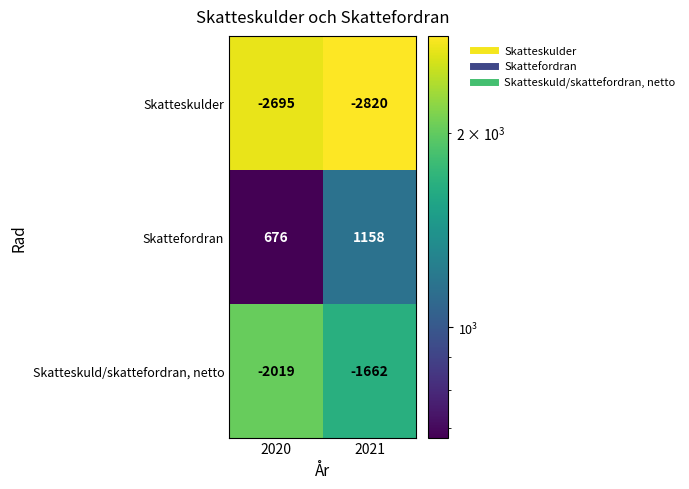

Rank the series by their maximum value, from highest to lowest.

Skattefordran, Skatteskuld/skattefordran, netto, Skatteskulder